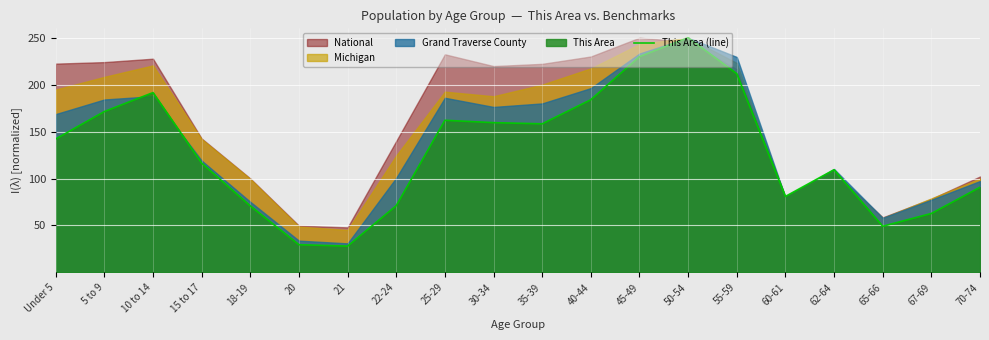

Does the chart display data point markers on the line(s)?

No